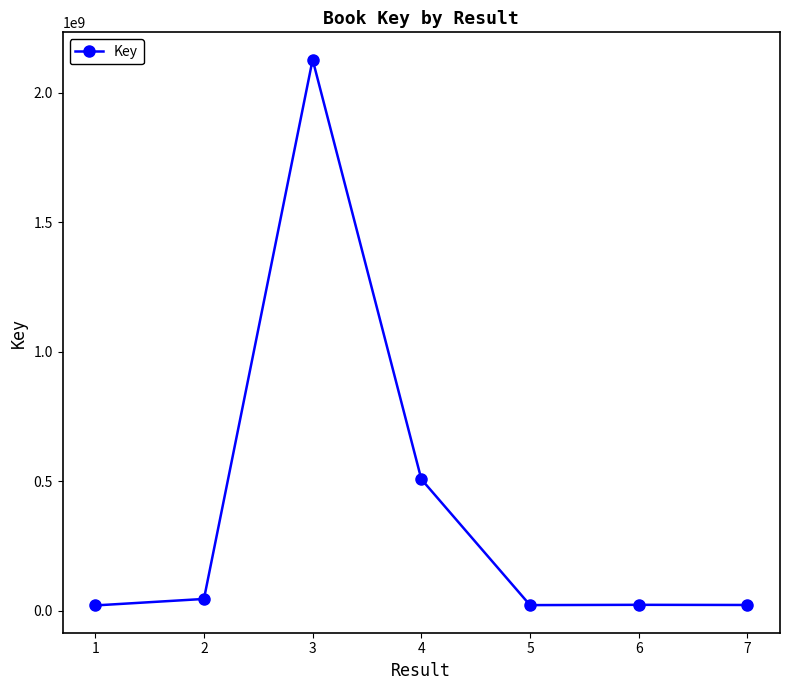

What is the minimum value shown in the chart?

19626324